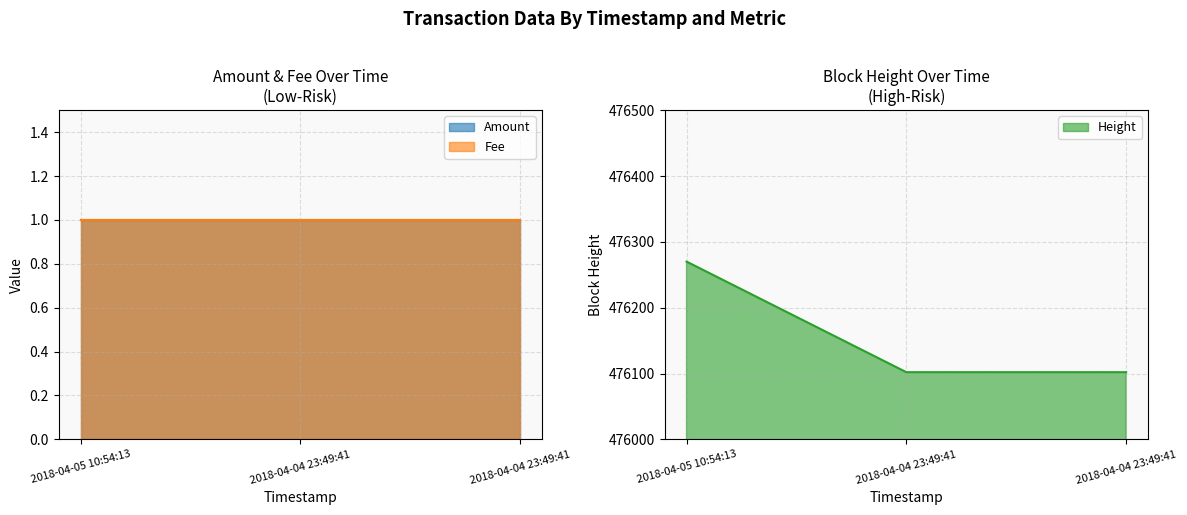

What is the minimum value for Height?

476102